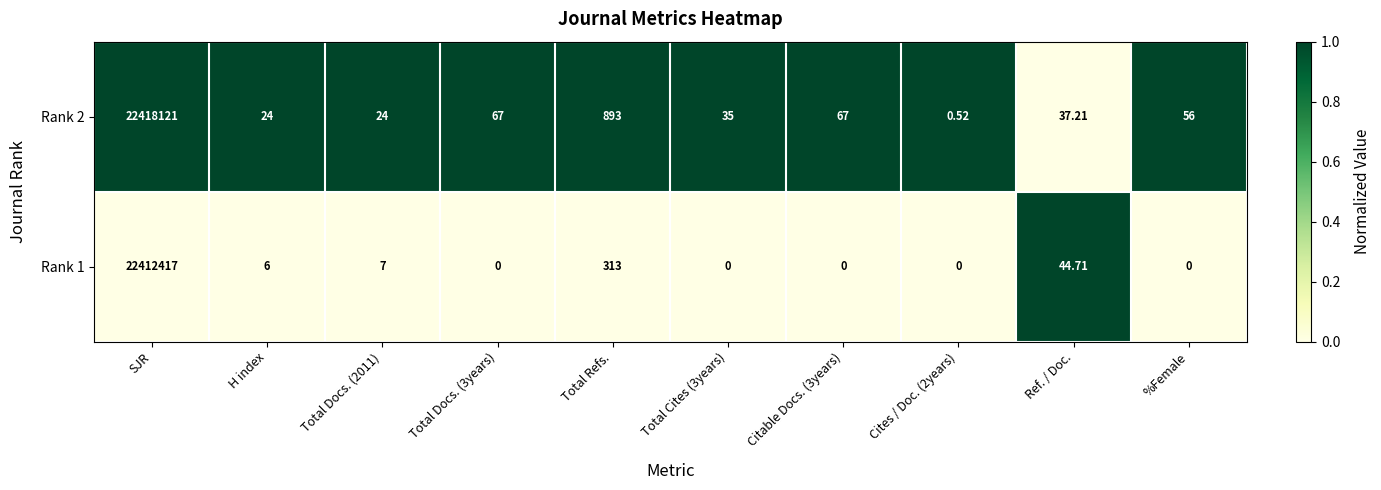

At which label is Rank 2 closest to 11209060?

Total Refs.